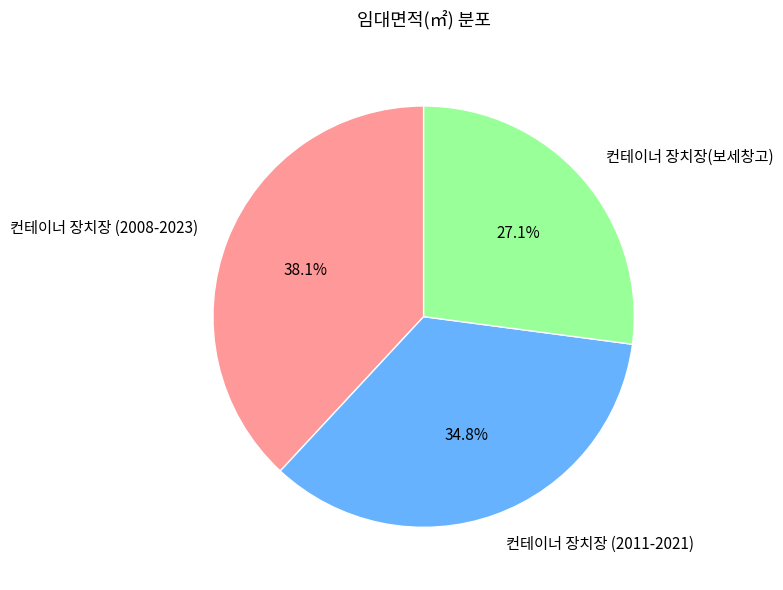

What percentage is the 컨테이너 장치장 (2011-2021) slice, to the nearest percent?

35%